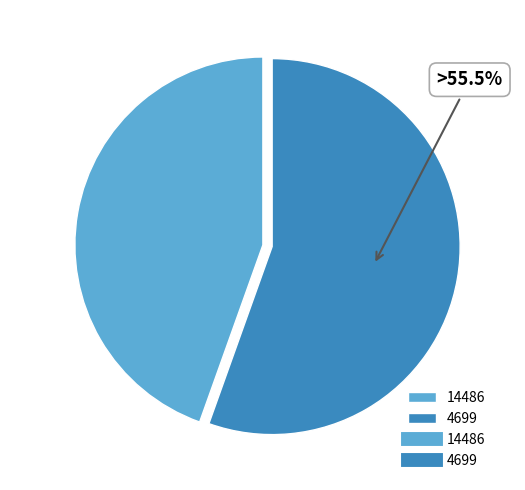

Approximately how many times larger is the value at 4699 compared to 14486?

1.2